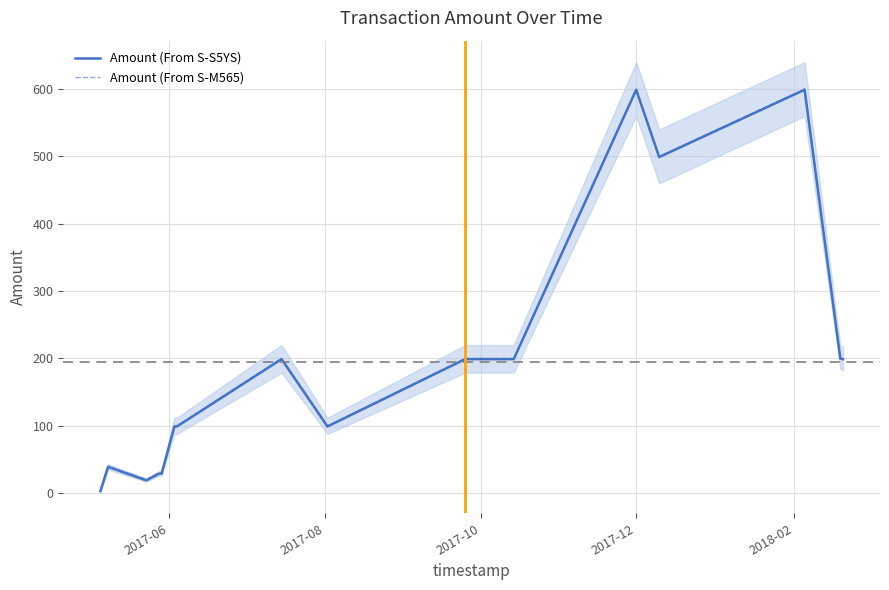

Count the number of data series in this chart.

2